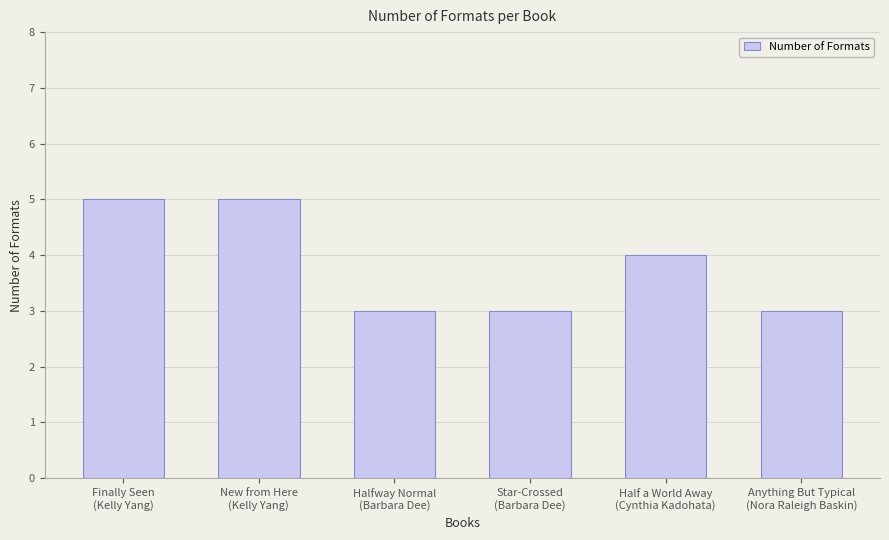

How many bars are there in total?

6